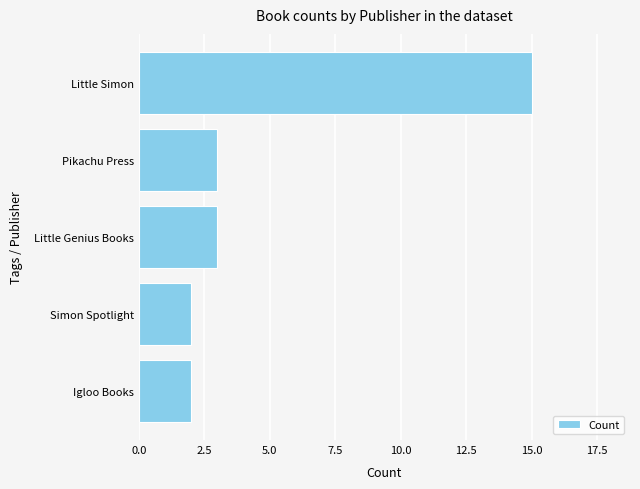

True or false: the data shows 2 at Igloo Books.

True